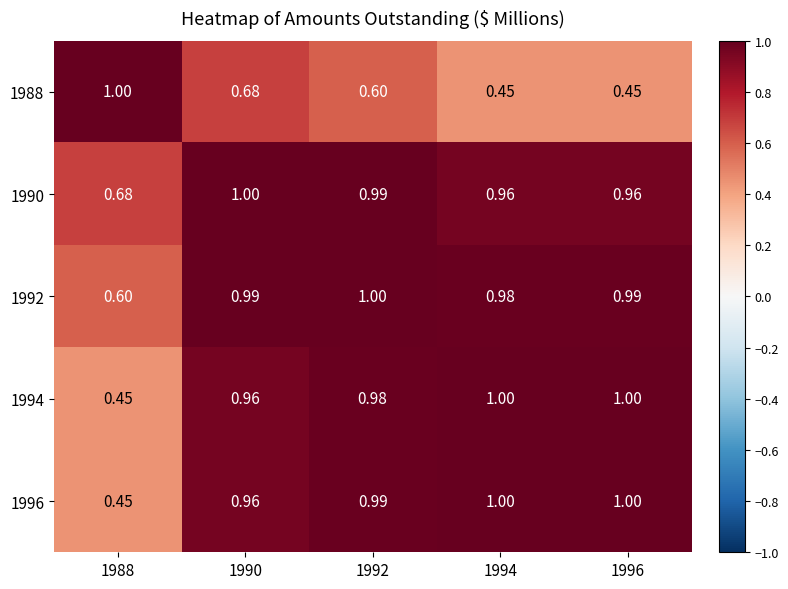

Is the value of 1996 at 1994 greater than the value of 1990 at 1988?

Yes